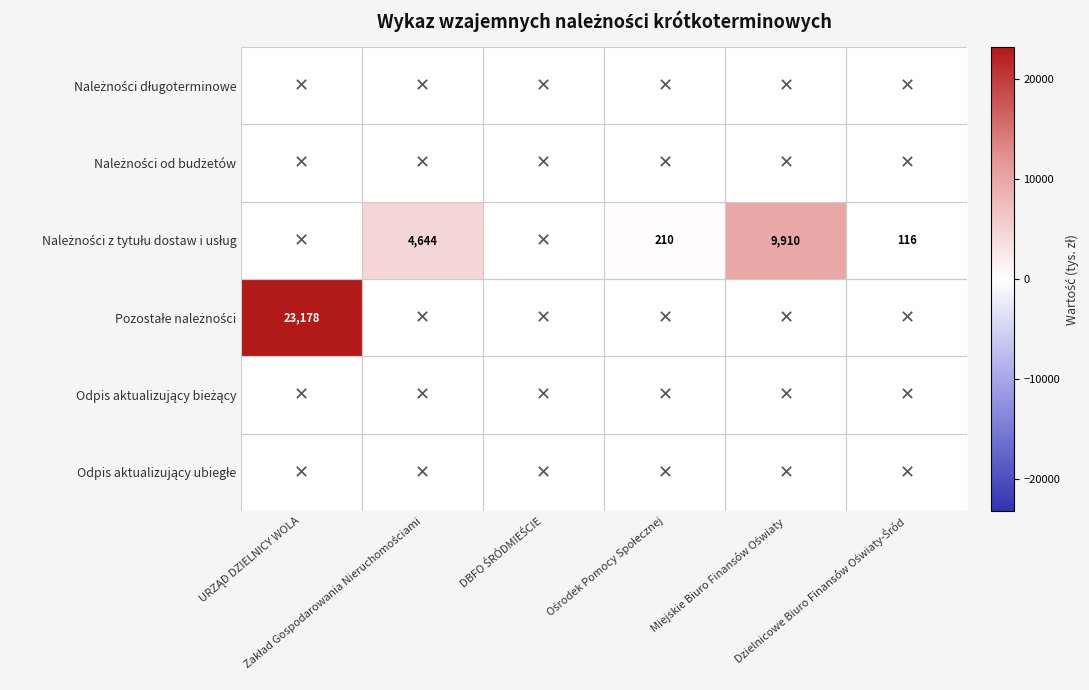

What is the difference between the highest and lowest values at Miejskie Biuro Finansów Oświaty?

9909.8